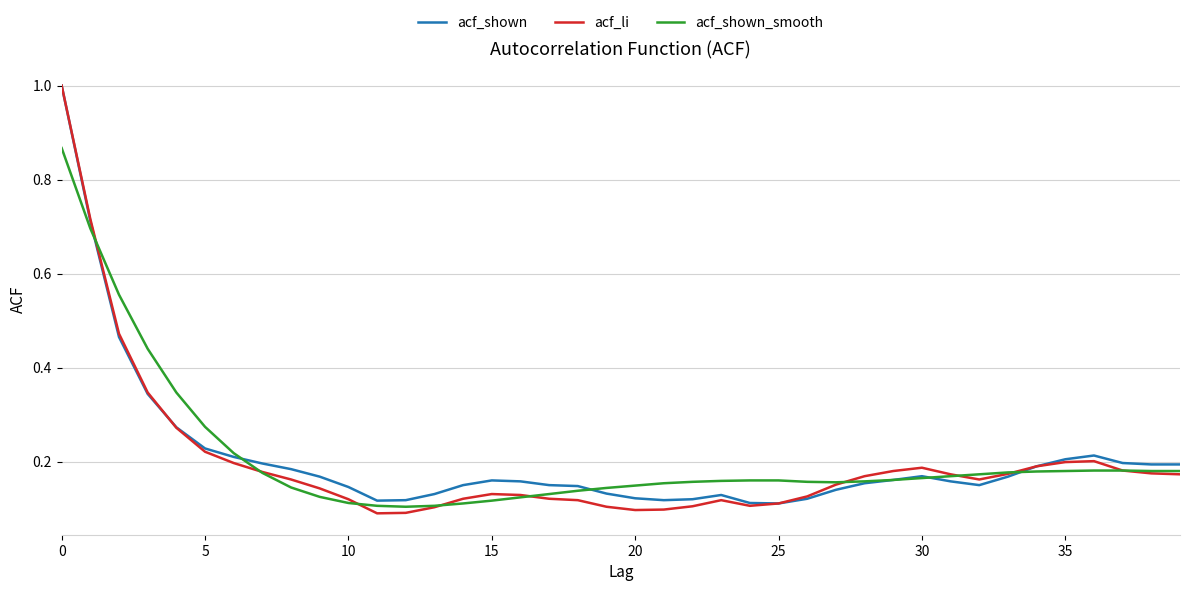

How many acf_shown values are between 0 and 1?

40